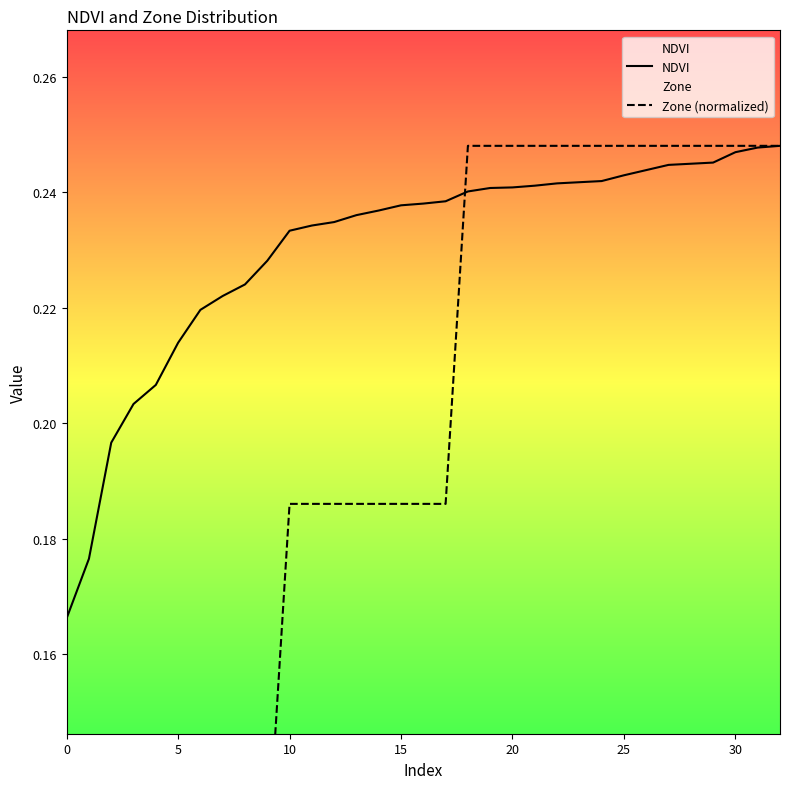

The value of Zone (normalized) at 29 is 0.4. True or false?

False